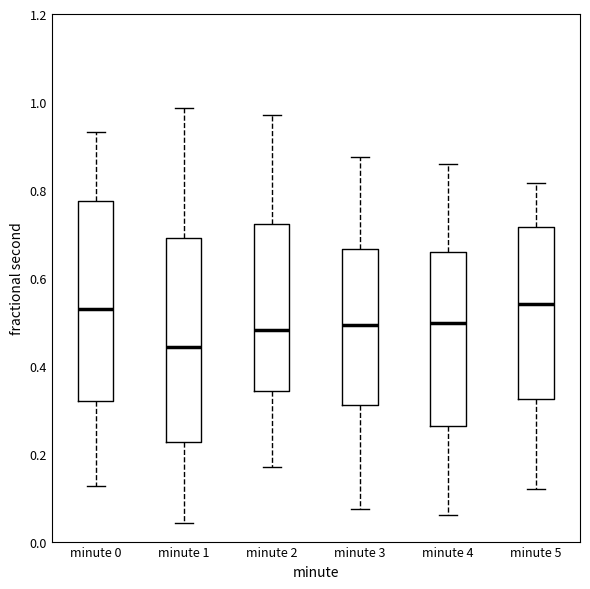

Reading left to right, transcribe this box plot: for each box, give where its median line is, the range the box spans, and where its two whiskers end, as read against the y-axis. The values are not printed on the chart, so give them approximately, as read against the axis.

minute 0: median 0.52, box 0.32 to 0.78, whiskers 0.12 to 0.94
minute 1: median 0.44, box 0.22 to 0.70, whiskers 0.04 to 0.98
minute 2: median 0.48, box 0.34 to 0.72, whiskers 0.16 to 0.98
minute 3: median 0.50, box 0.32 to 0.66, whiskers 0.08 to 0.88
minute 4: median 0.50, box 0.26 to 0.66, whiskers 0.06 to 0.86
minute 5: median 0.54, box 0.32 to 0.72, whiskers 0.12 to 0.82